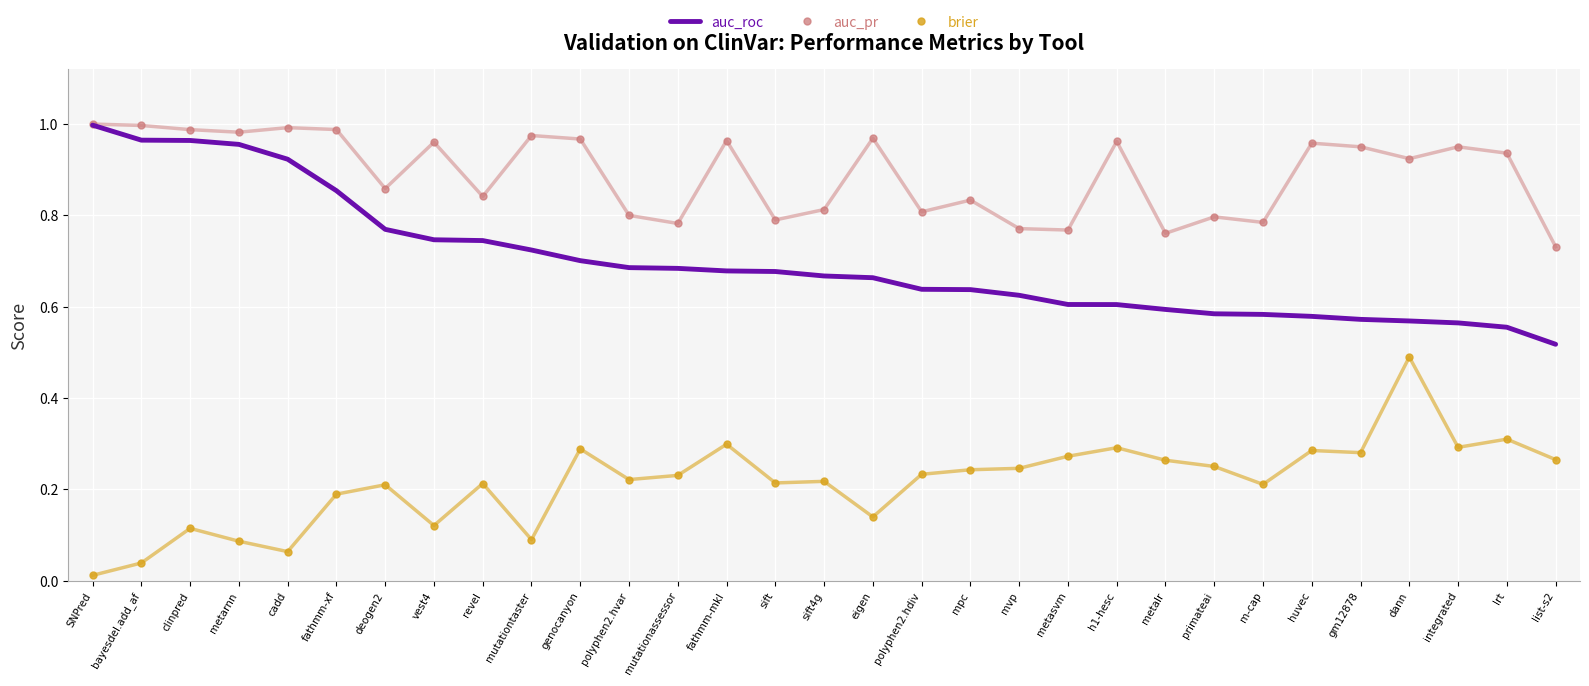

Which series has the largest total across all categories?

auc_pr